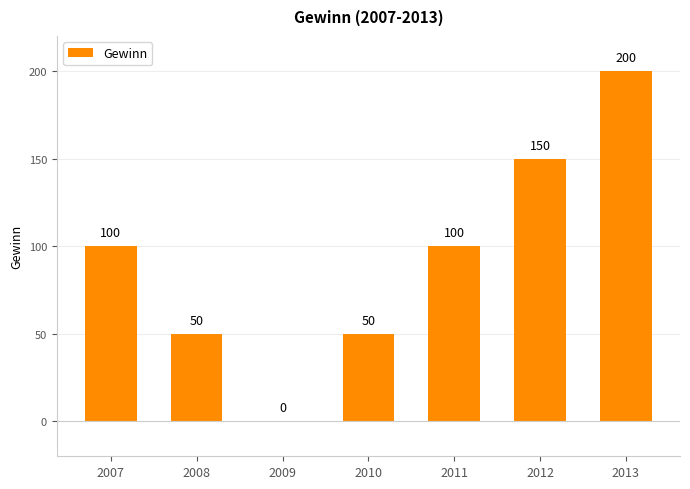

What is the average value?

93